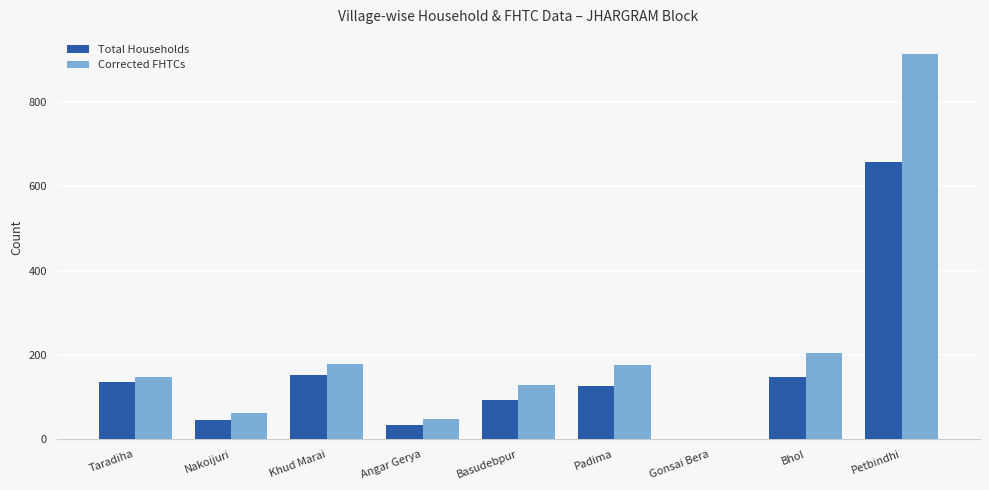

Which series has the largest total across all categories?

Corrected FHTCs